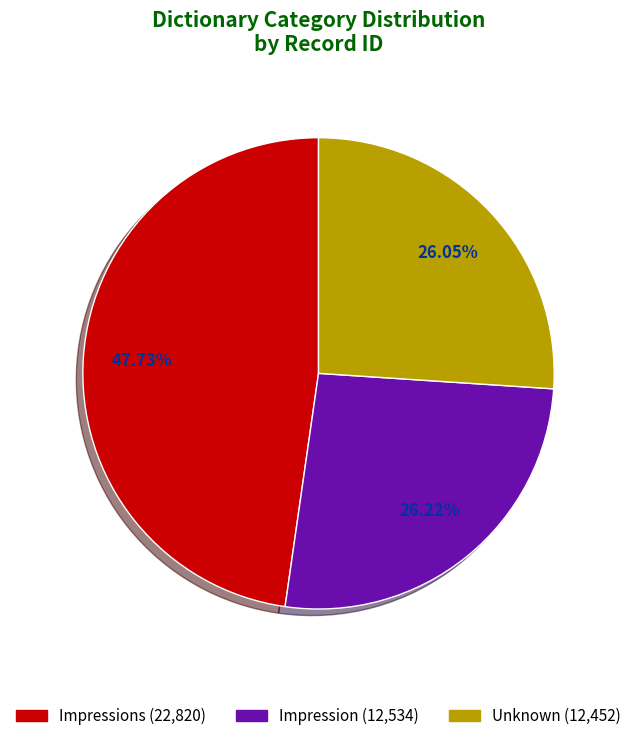

Is there any slice that represents more than half of the pie?

No